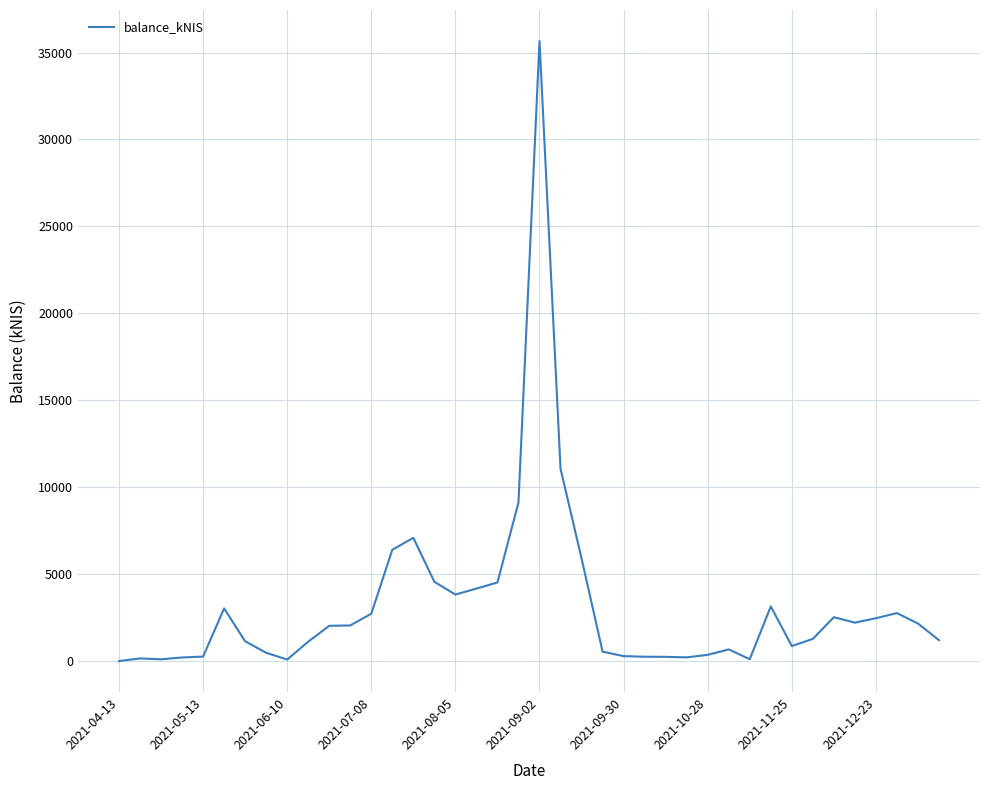

What is the difference between the maximum and minimum values?

35661.9